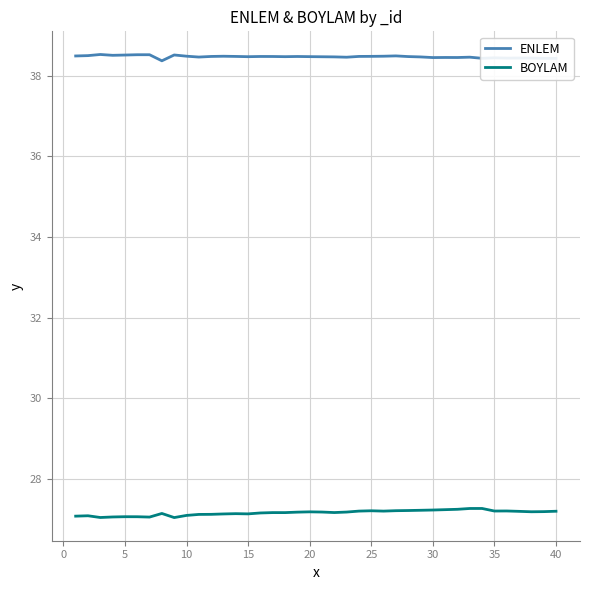

List the series in order of their peak value, lowest first.

BOYLAM, ENLEM